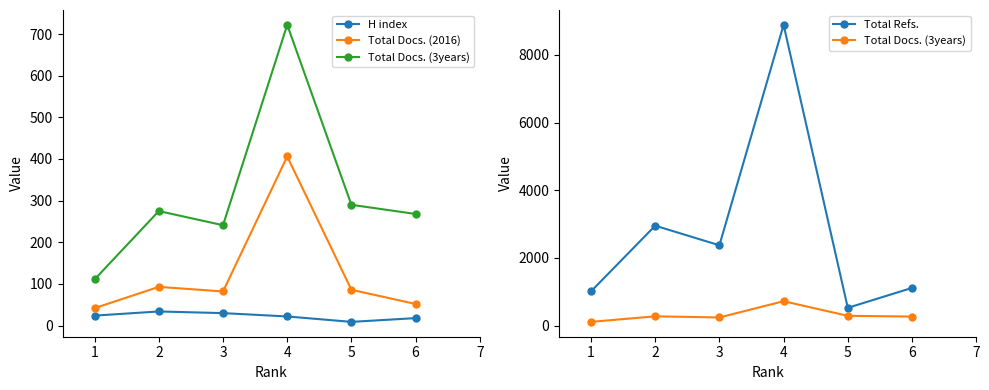

What are all the series names shown in the legend?

H index, Total Docs. (2016), Total Docs. (3years), Total Refs.